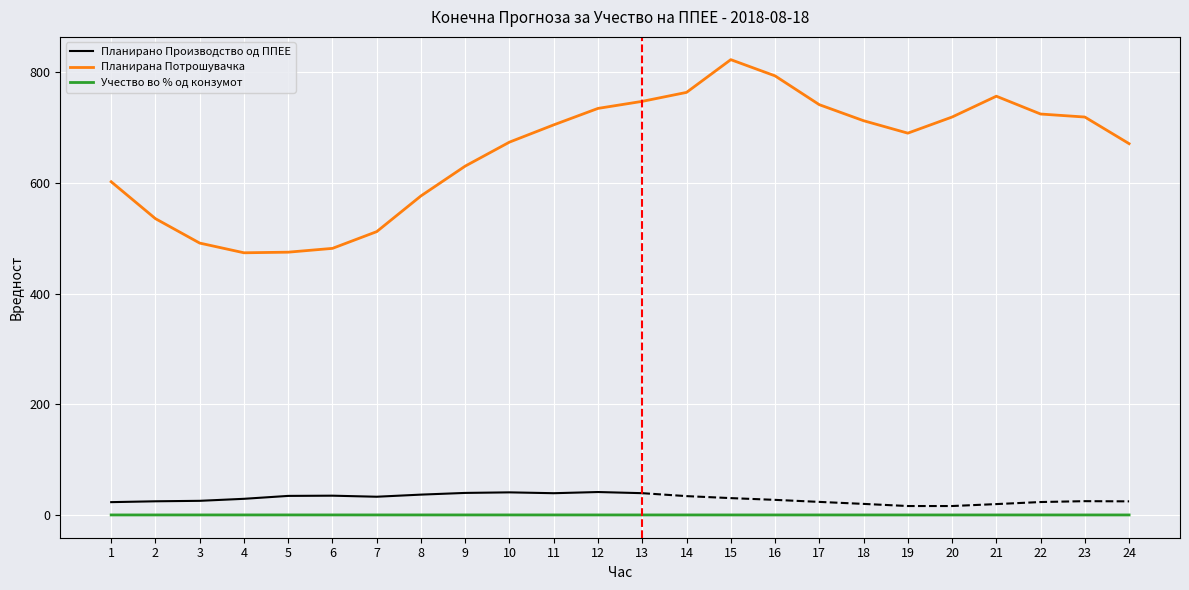

Which label corresponds to the largest value in the chart?

15